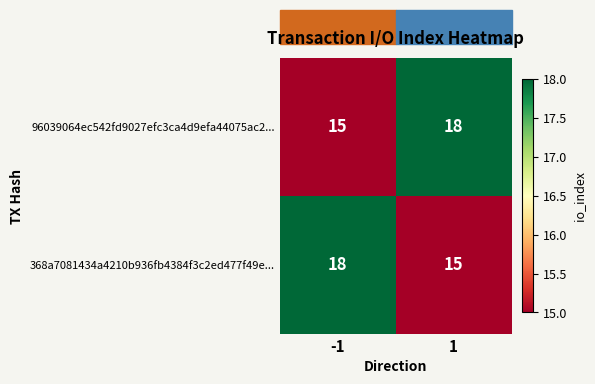

What is the sum of all 96039064ec542fd9027efc3ca4d9efa44075ac2... values?

33